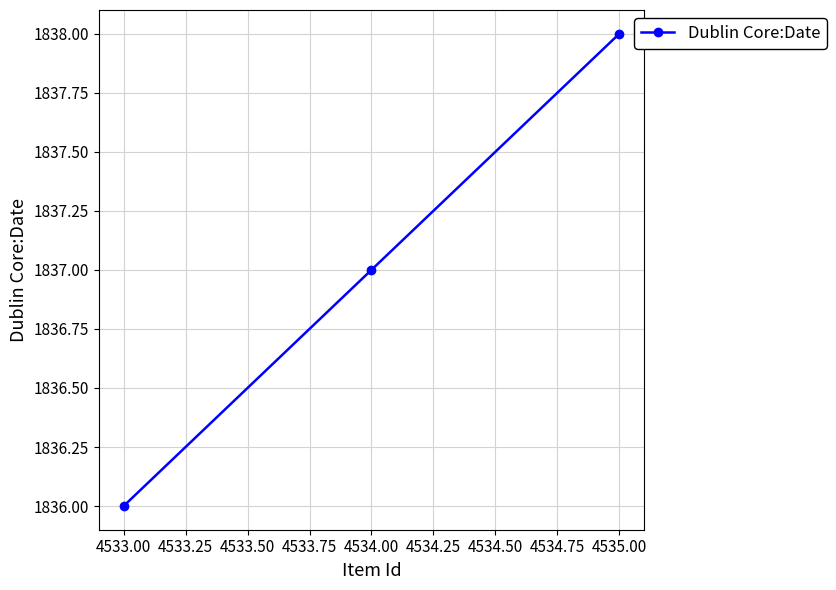

Reading left to right, transcribe all the data shown in this chart.

4533.00=1836	4534.00=1837	4535.00=1838